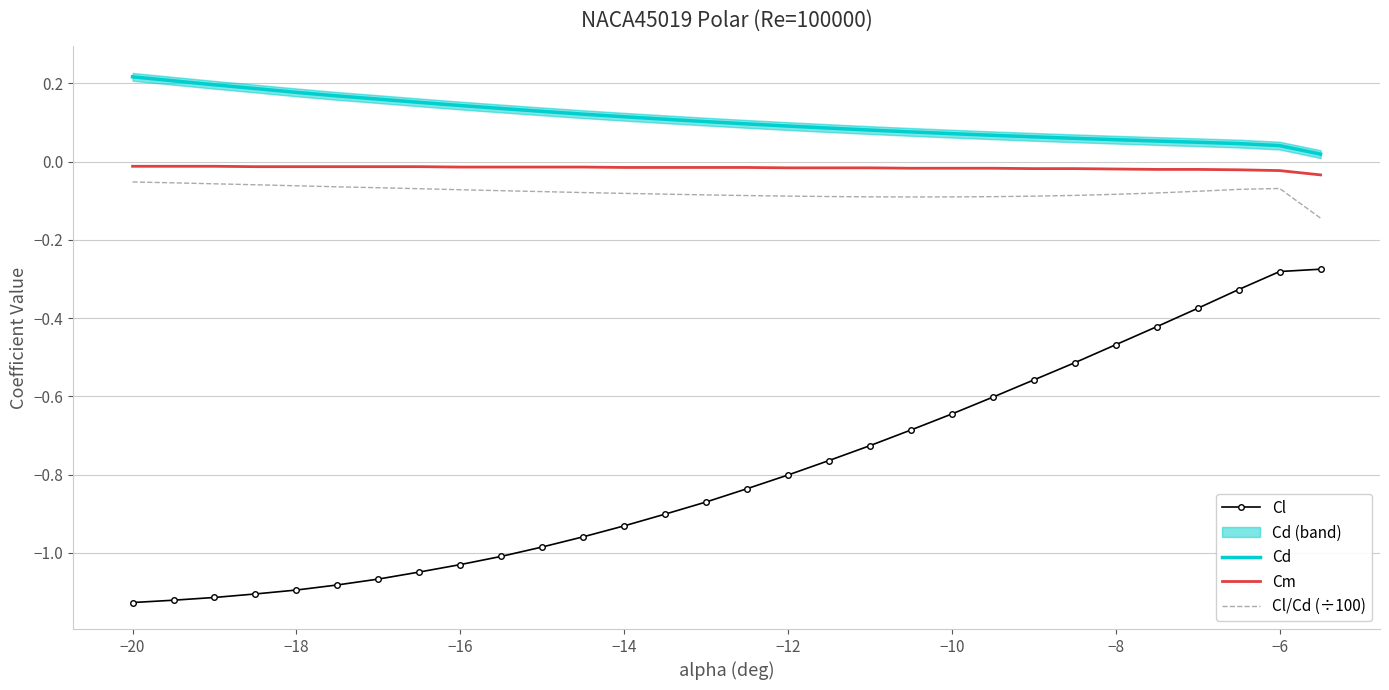

True or false: Cd and Cl/Cd (÷100) cross at least once.

False